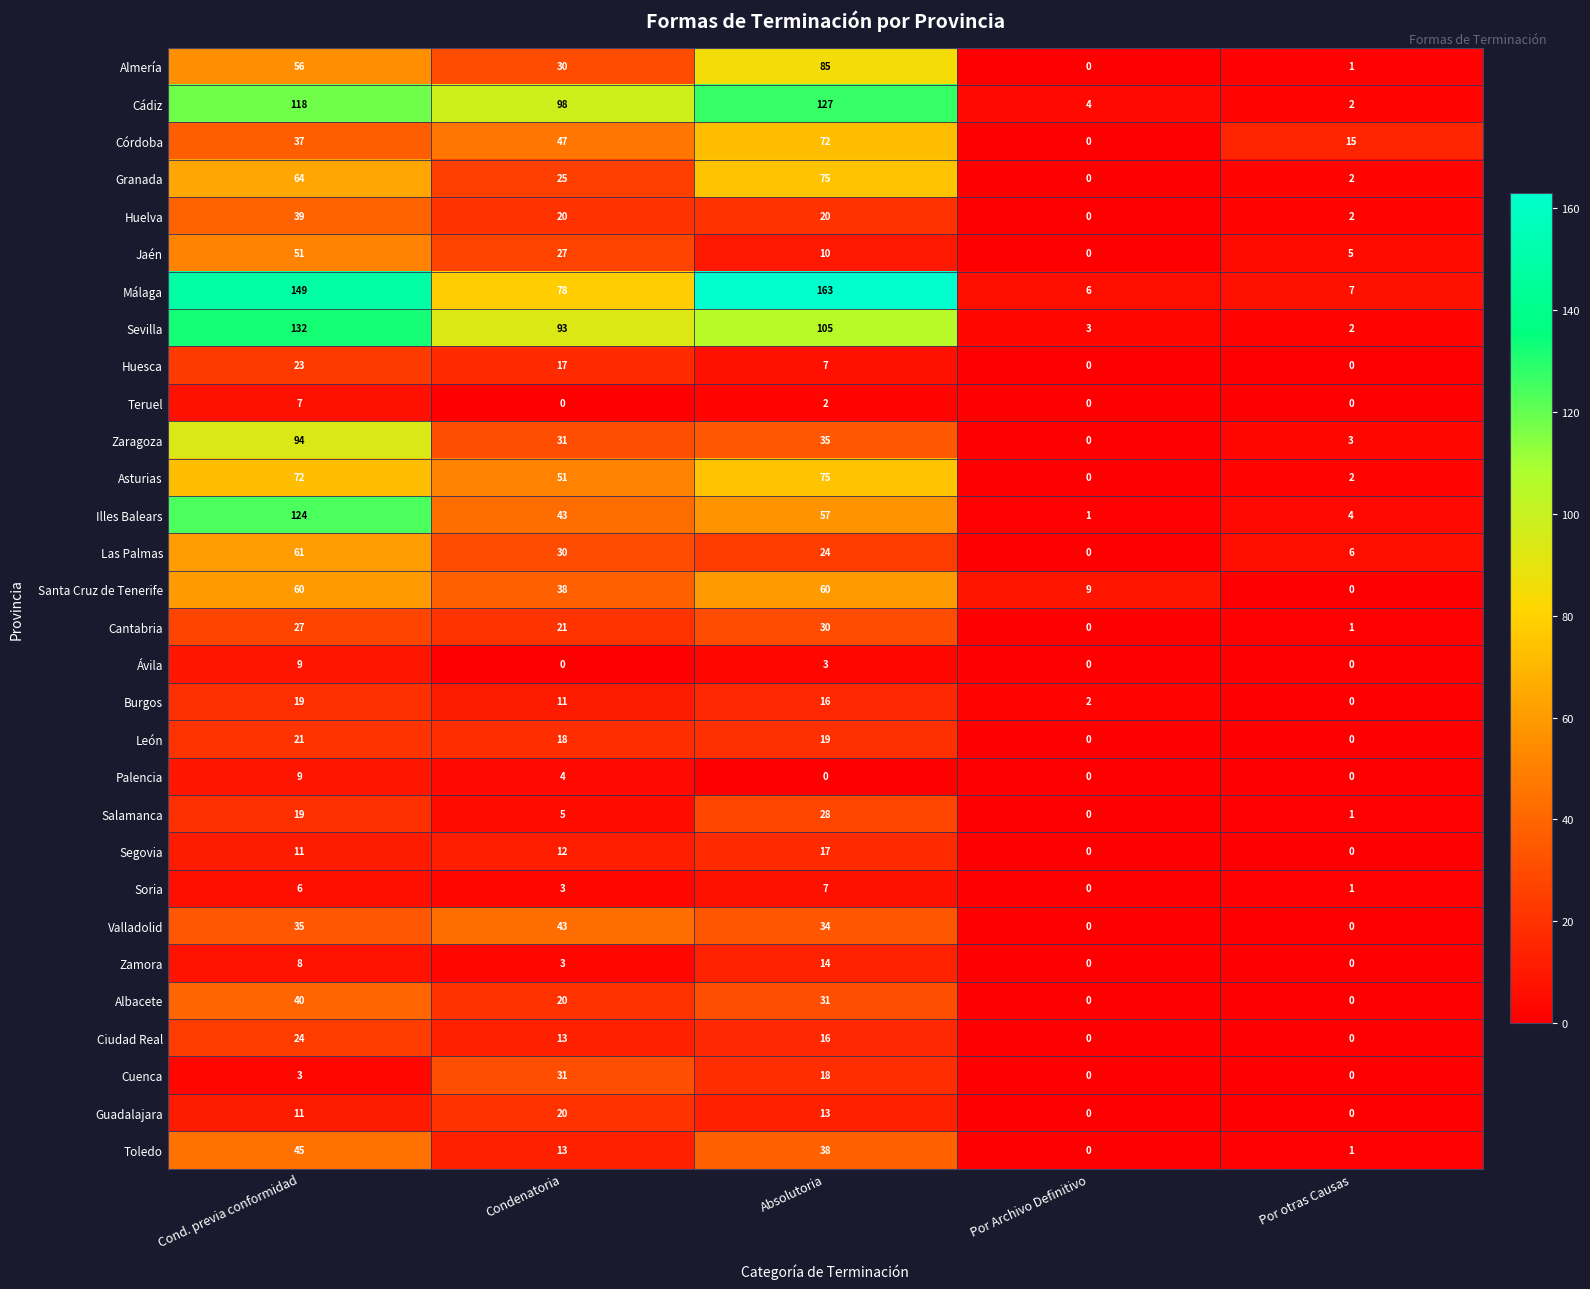

Which series has the widest spread of values?

Málaga